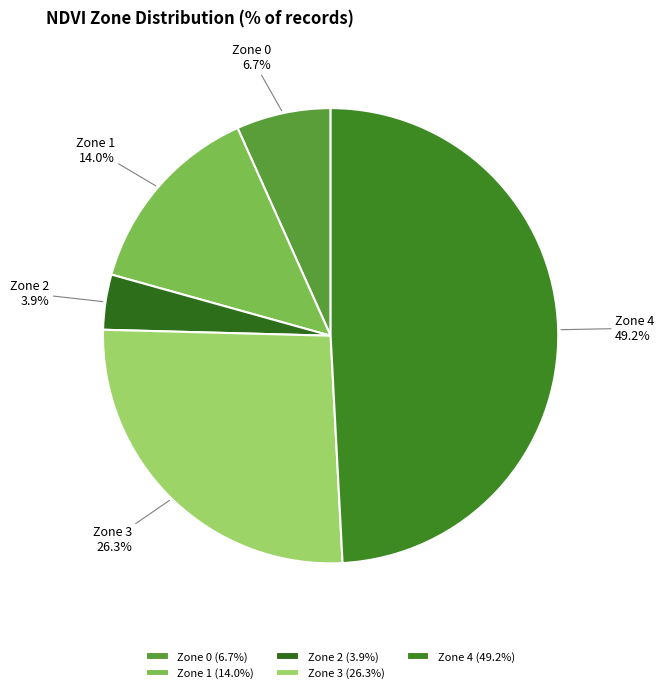

Is there a majority slice in this chart?

No